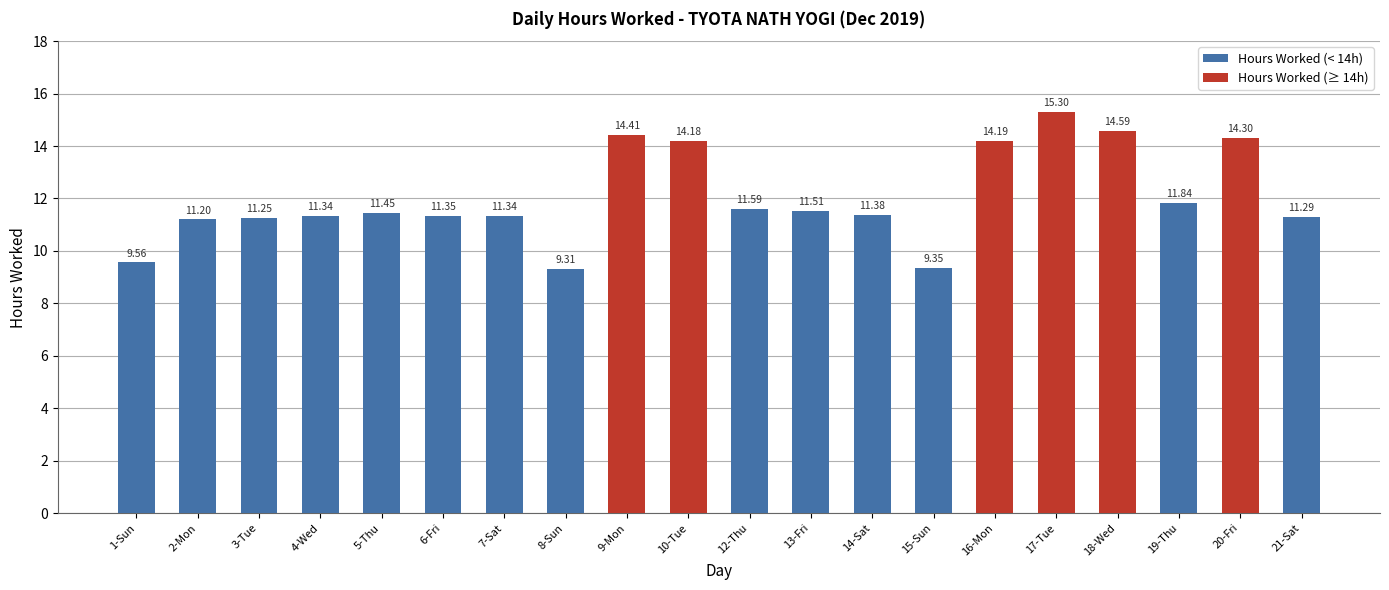

What is the average value?

12.0